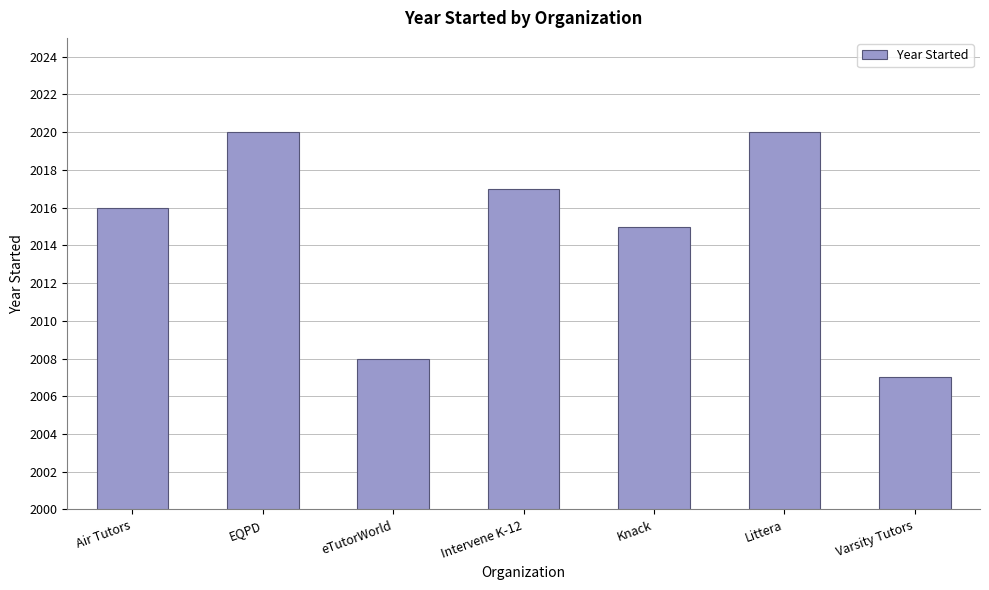

What is the approximate value at Varsity Tutors, to the nearest 10?

2010